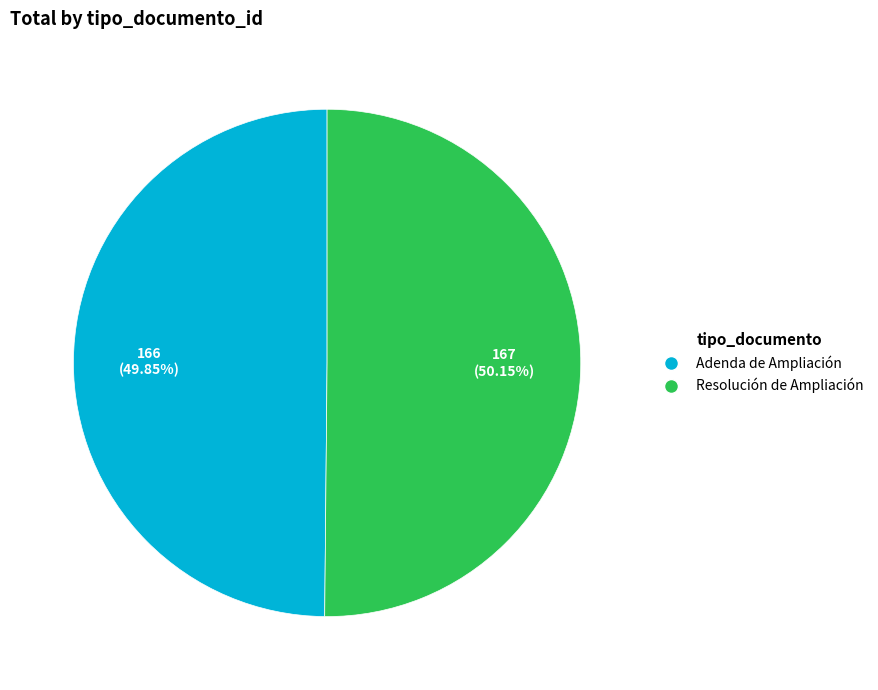

The Resolución de Ampliación slice represents 50% of the pie. True or false?

True